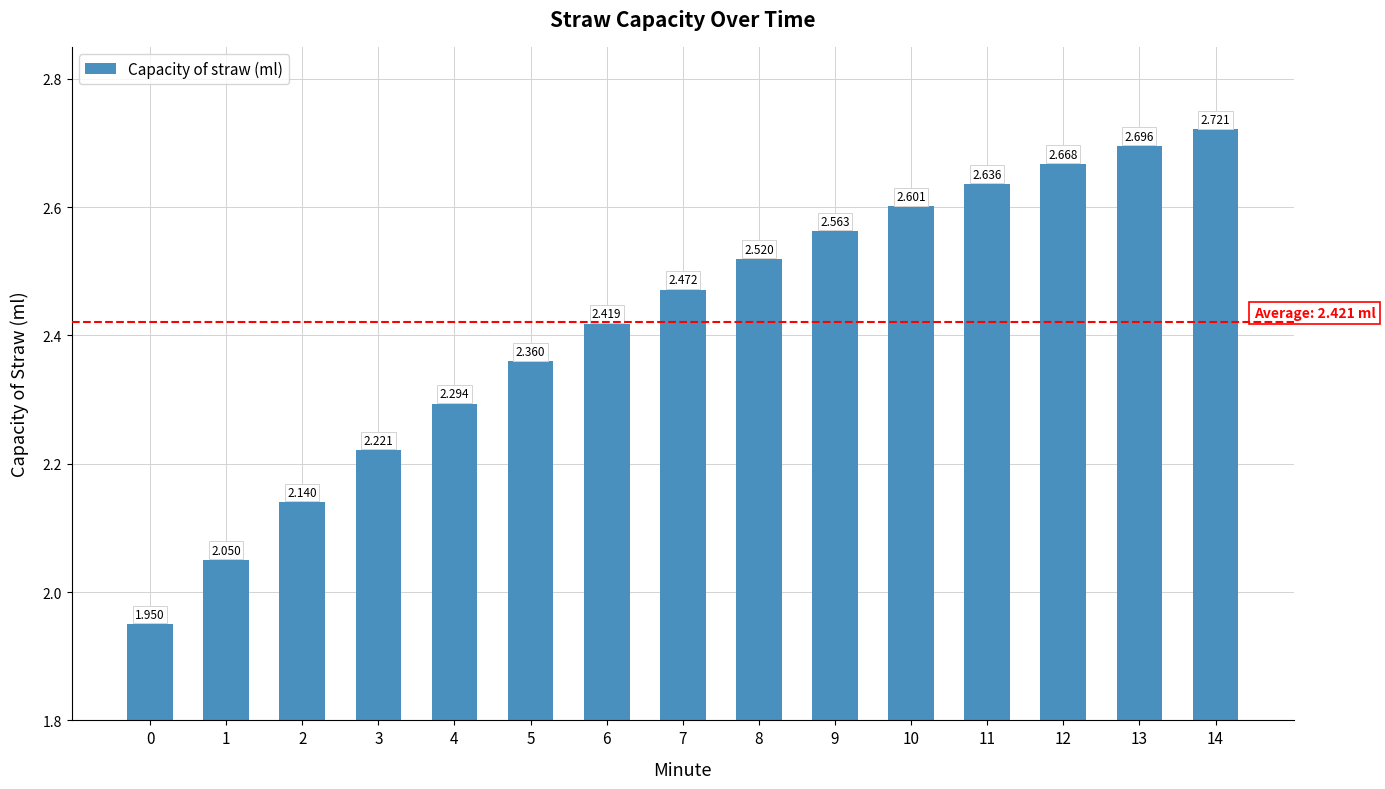

What is the sum of the values at 1 and 0?

4.0